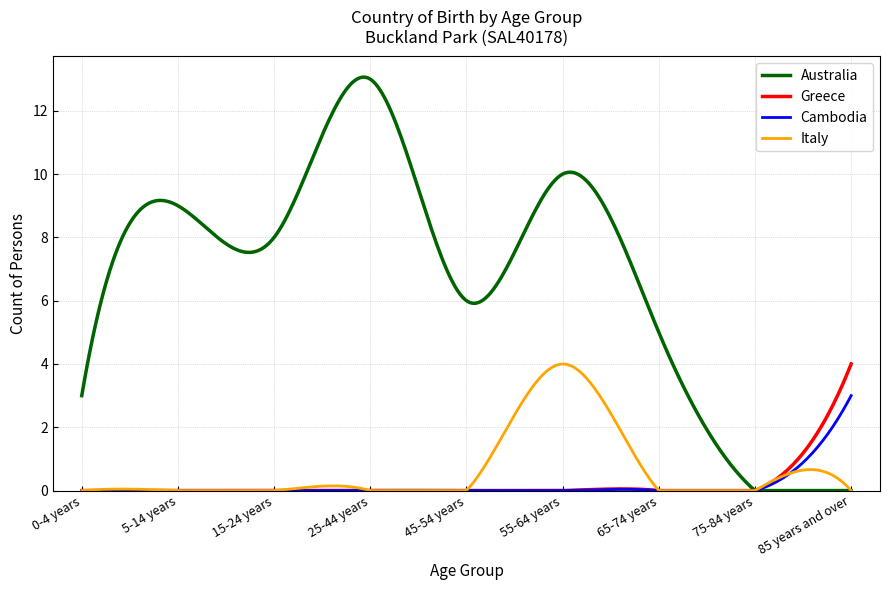

True or false: Australia and Cambodia intersect in this chart.

False